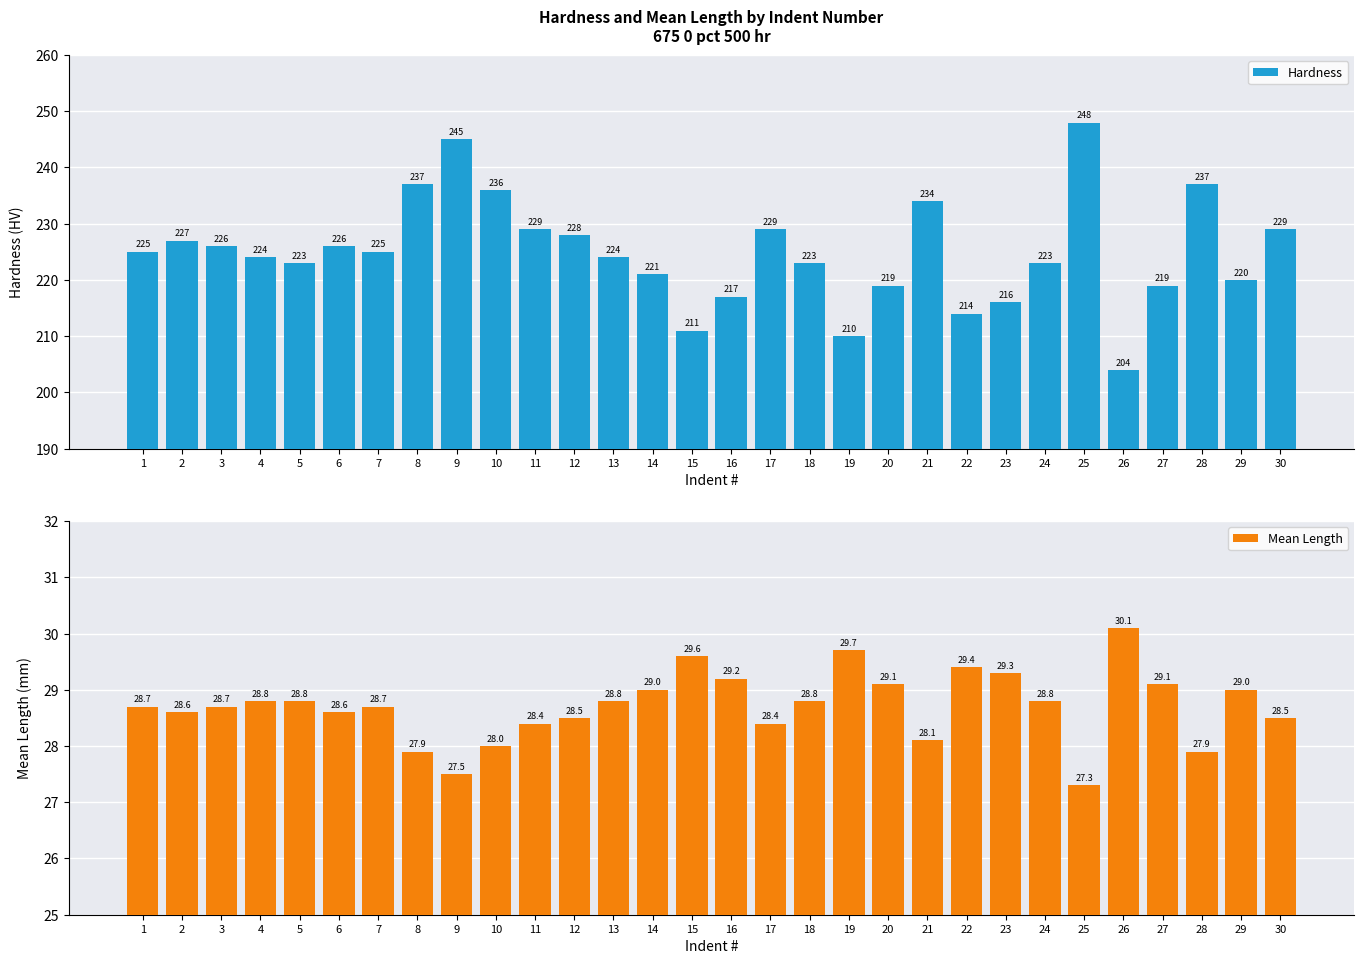

How many bars are there in each group?

2